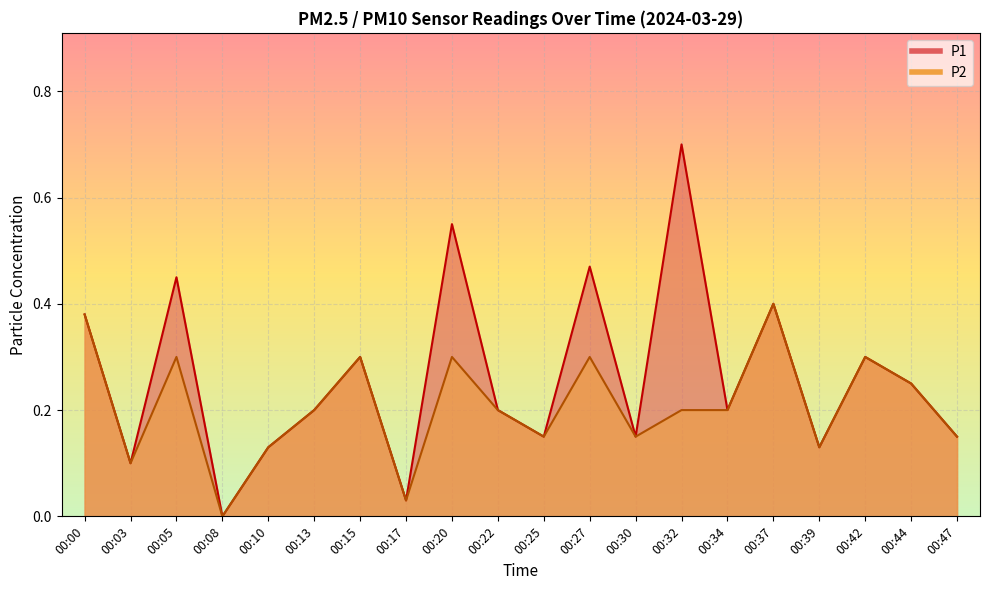

True or false: P2 and P1 cross at least once.

False